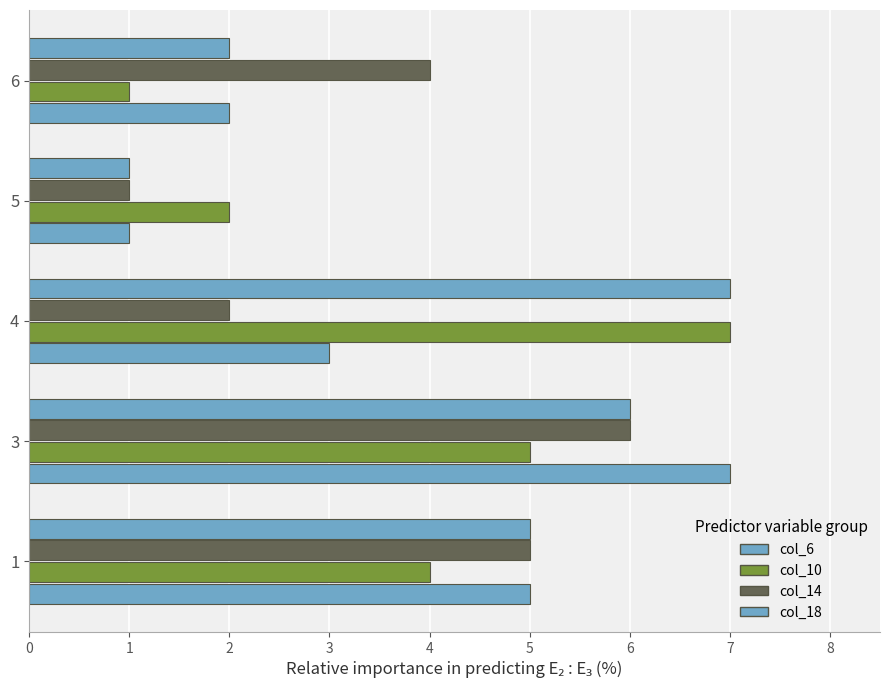

Which series has the largest total across all categories?

col_18